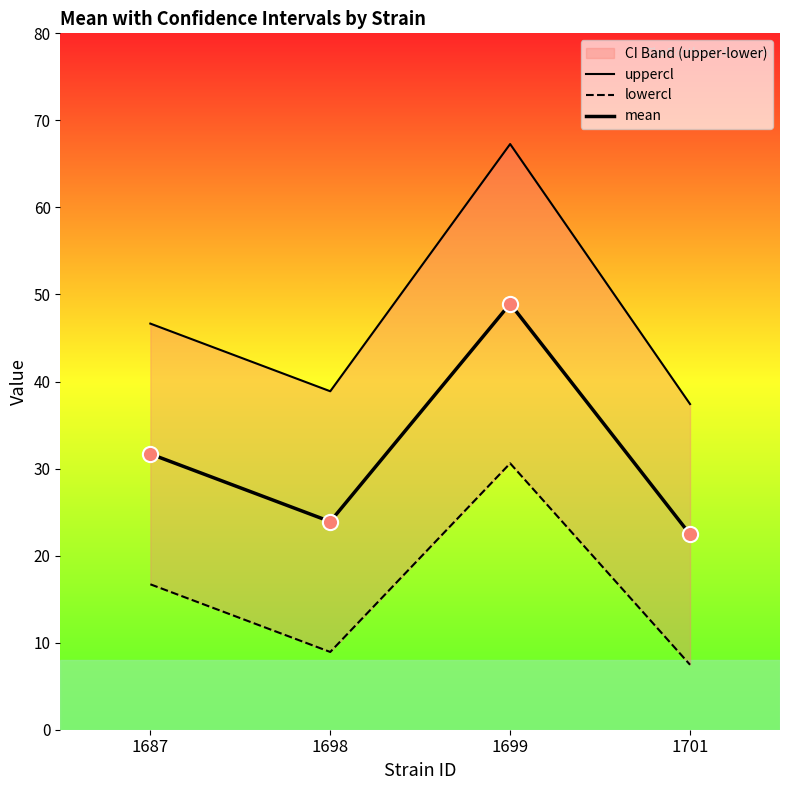

Which series contains the highest Y value?

uppercl